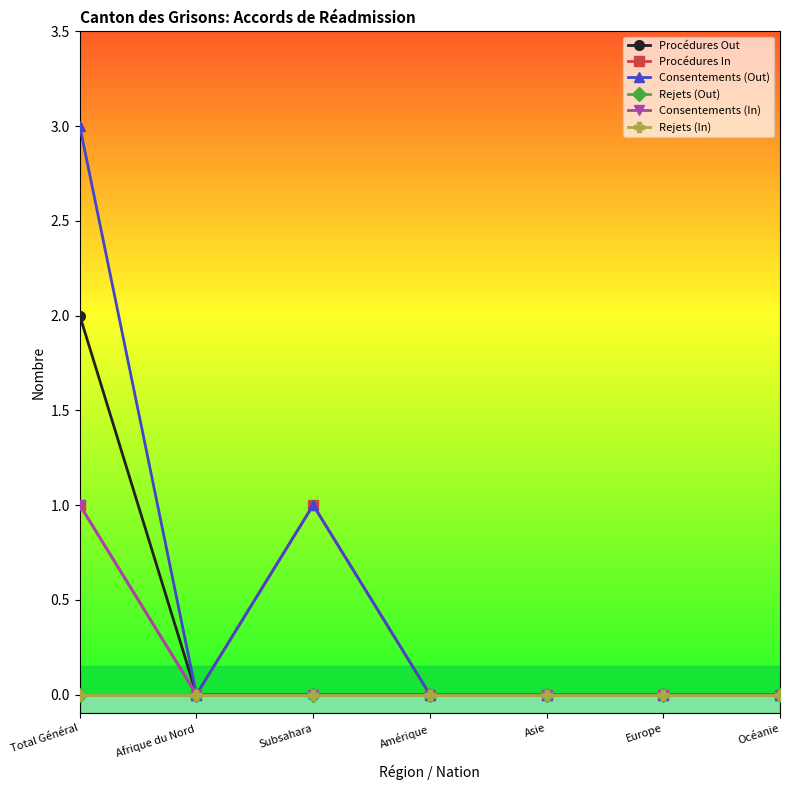

Is this an area chart (filled region under the line)?

No